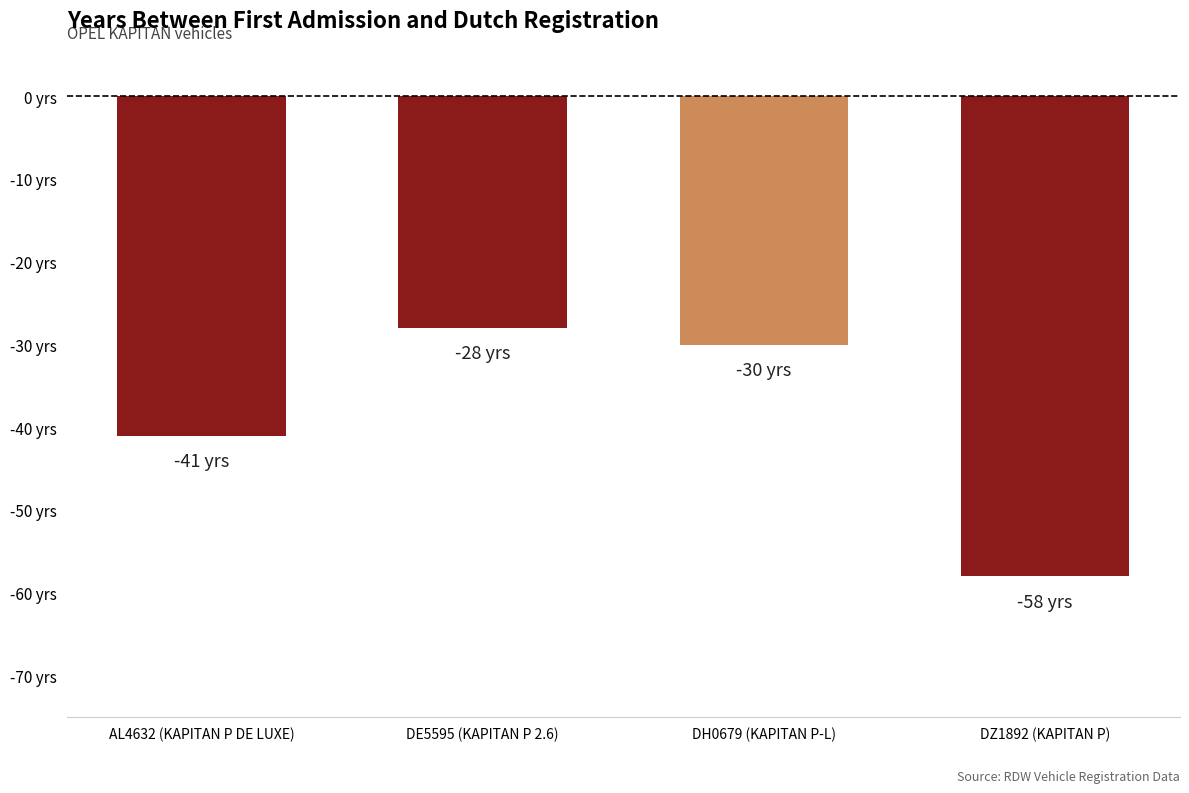

Rank the categories by value from highest to lowest.

DE5595 (KAPITAN P 2.6), DH0679 (KAPITAN P-L), AL4632 (KAPITAN P DE LUXE), DZ1892 (KAPITAN P)